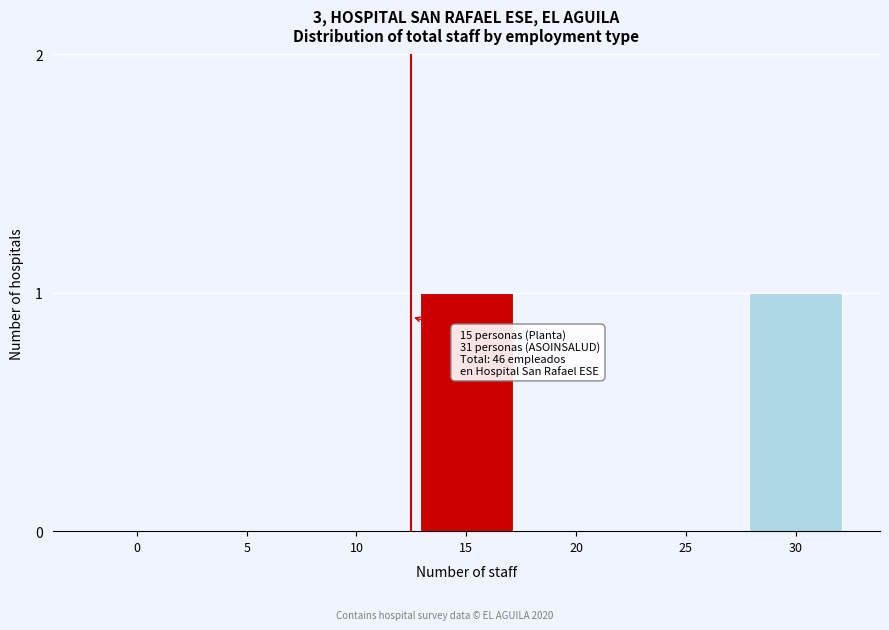

Reading left to right, extract all data points from this chart.

0=0	5=0	10=0	15=1	20=0	25=0	30=1